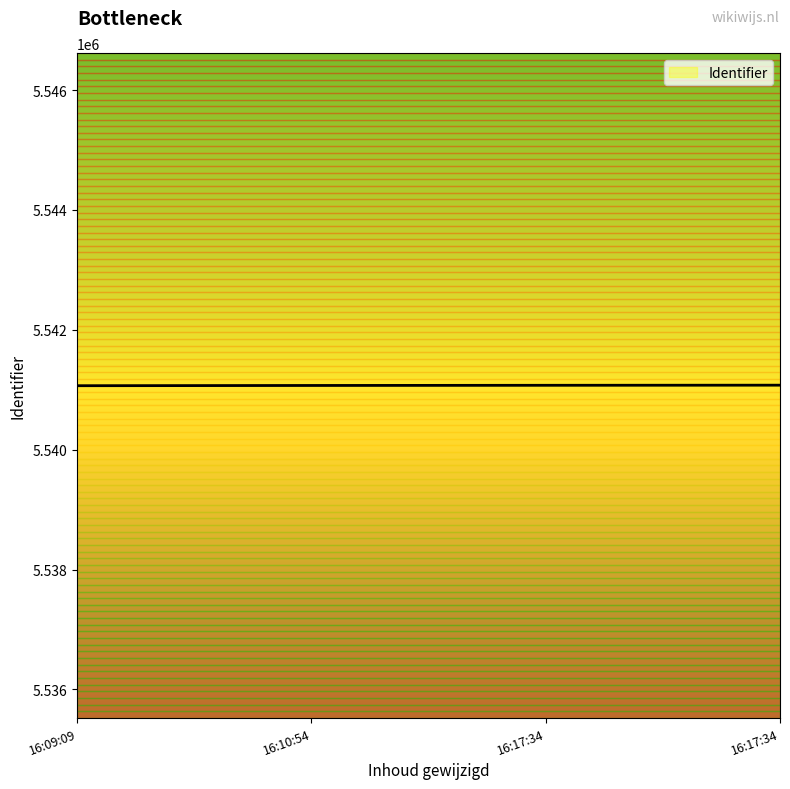

Count the values in the range 5541072 to 5541077.

3